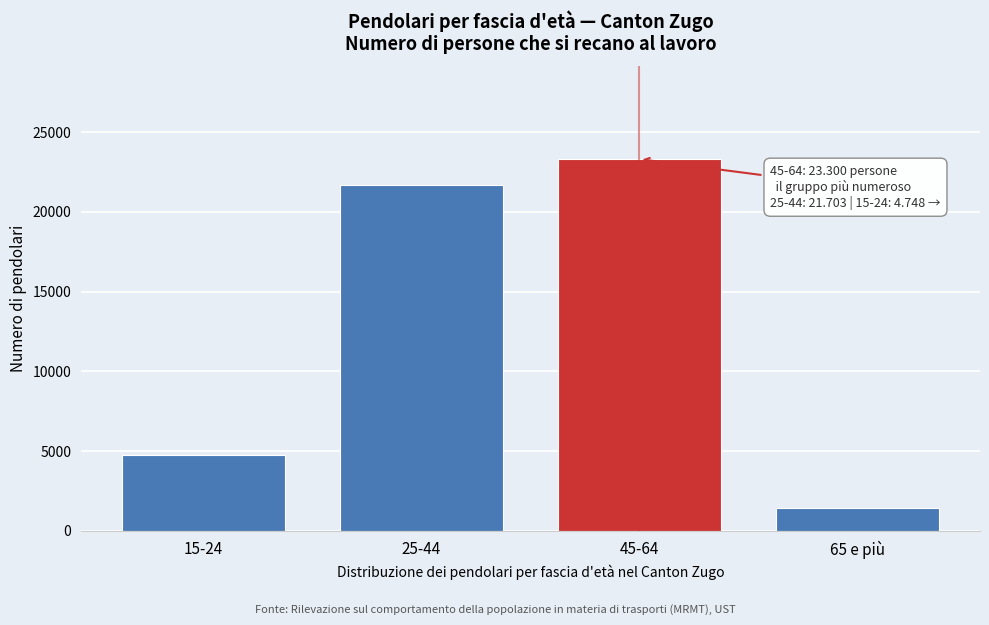

Reading left to right, extract all data points from this chart.

15-24=4747.6	25-44=21702.7	45-64=23299.9	65 e più=1444.8